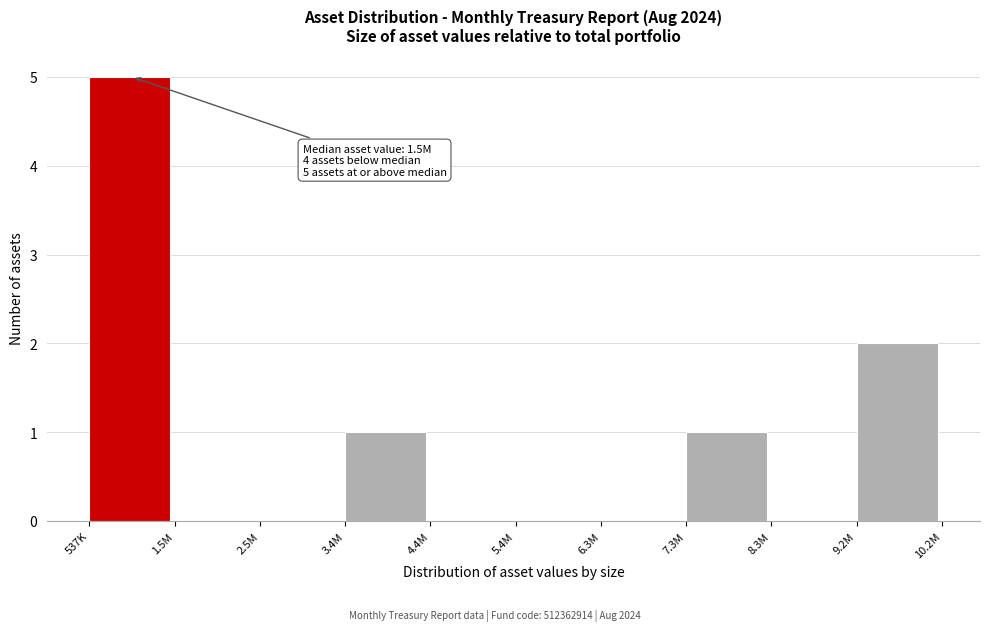

Reading right to left, what are all the values shown in this chart?

9.2M=2	8.3M=0	7.3M=1	6.3M=0	5.4M=0	4.4M=0	3.4M=1	2.5M=0	1.5M=0	537K=5